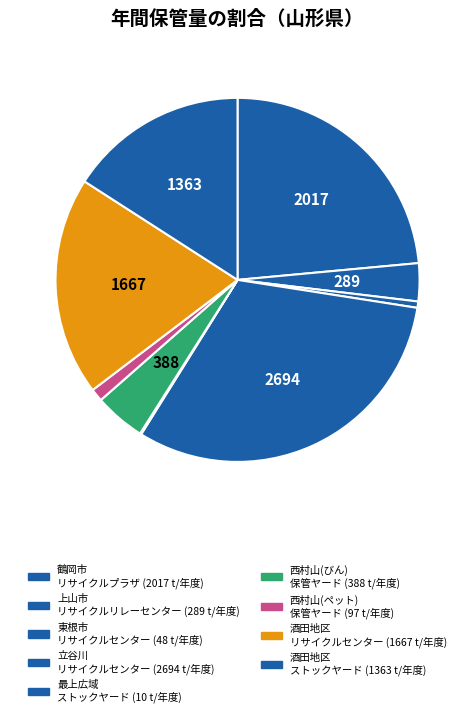

To the nearest percent, what is the average slice percentage?

11%